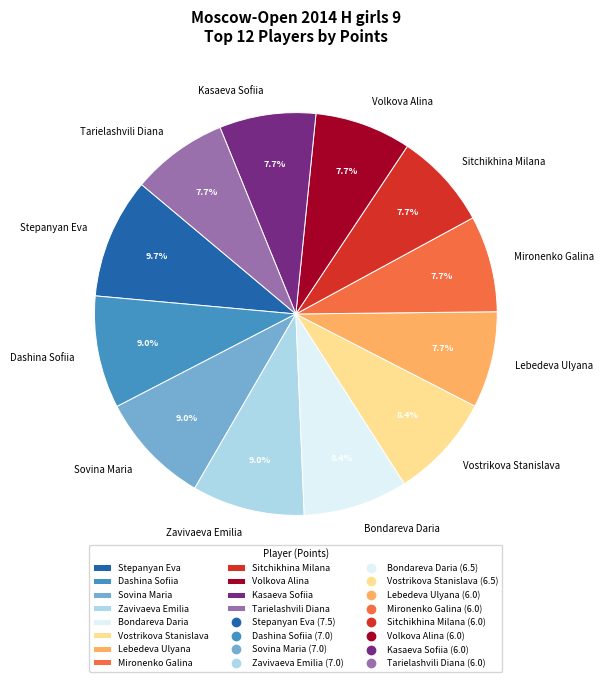

Is there any slice that represents more than half of the pie?

No